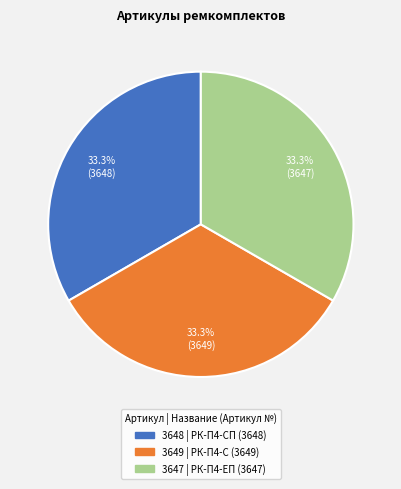

How many slices are in this pie chart?

3